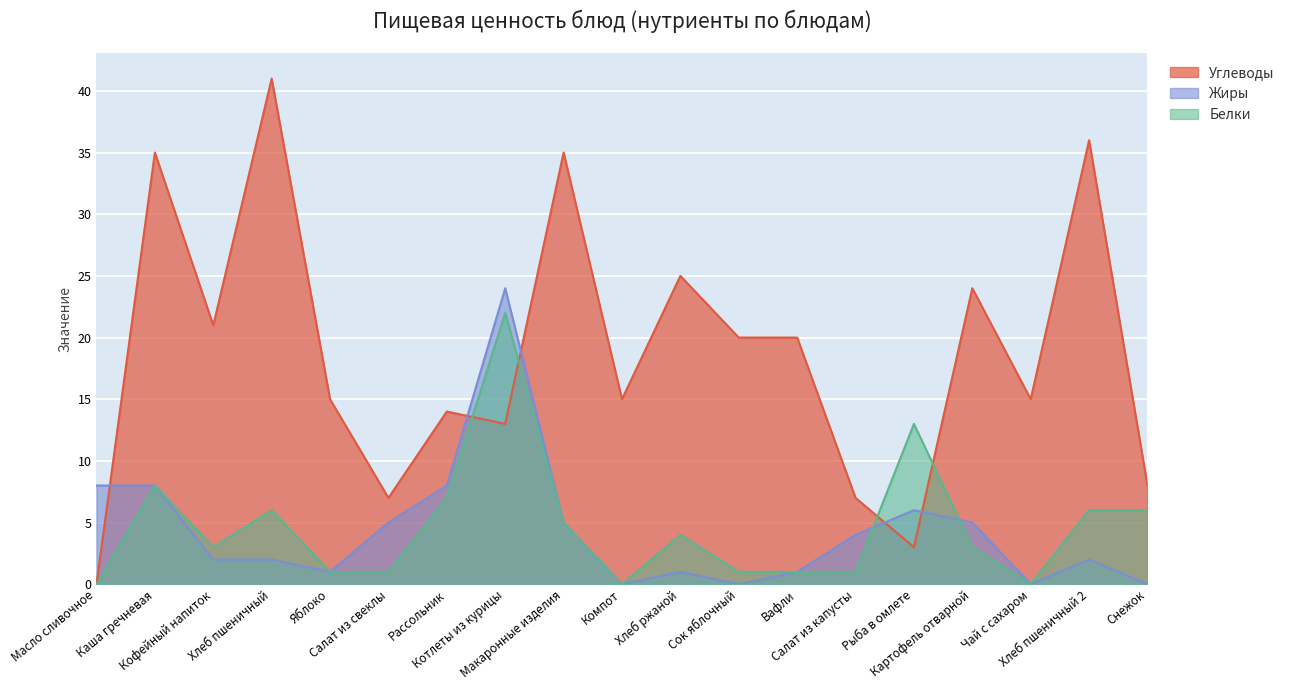

Which series has the largest total across all categories?

Углеводы